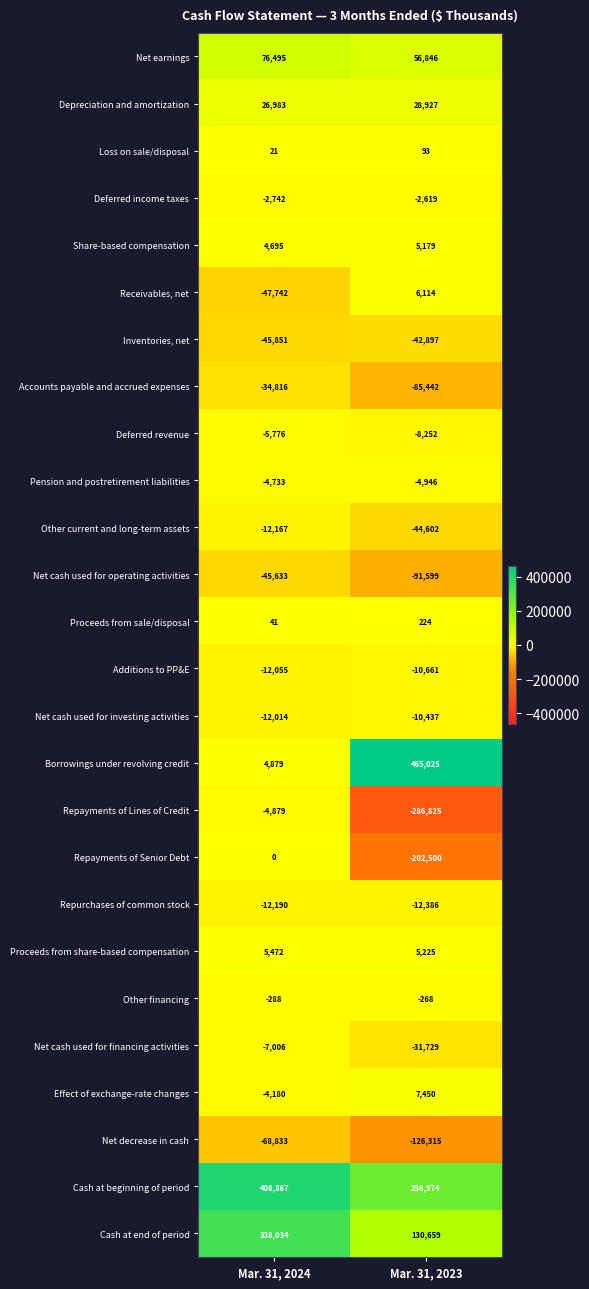

At which label is Accounts payable and accrued expenses closest to -60129?

Mar. 31, 2024